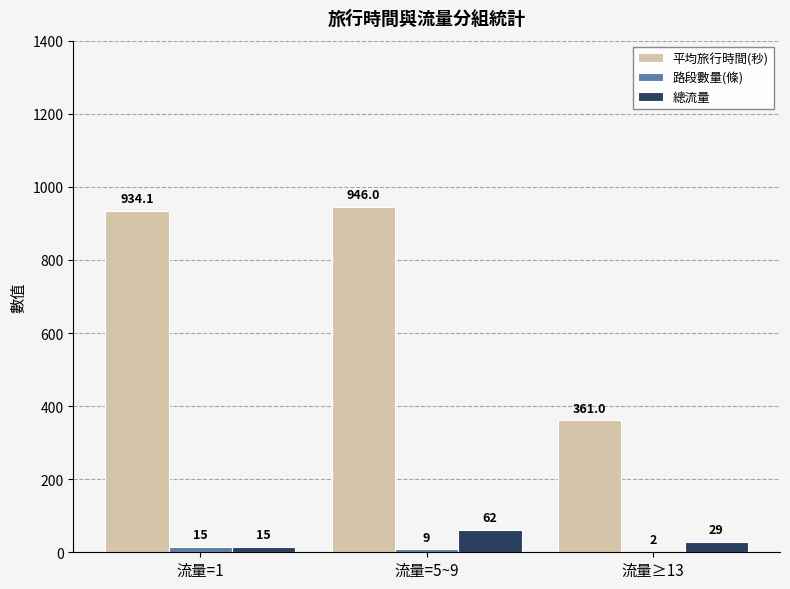

Is the value of 路段數量(條) at 流量≥13 greater than the value of 平均旅行時間(秒) at 流量=5~9?

No